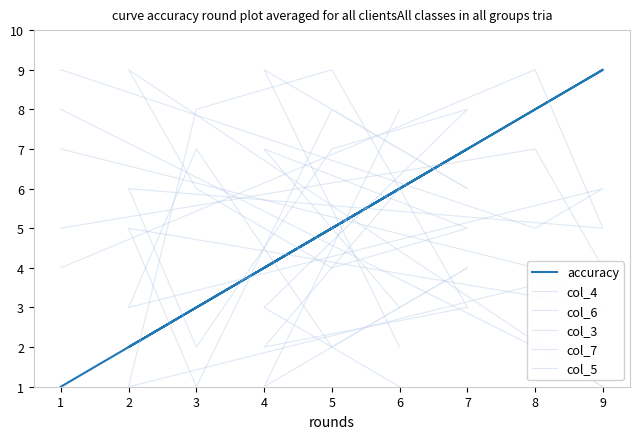

True or false: col_6 has more than 0 points higher than both neighbors.

True